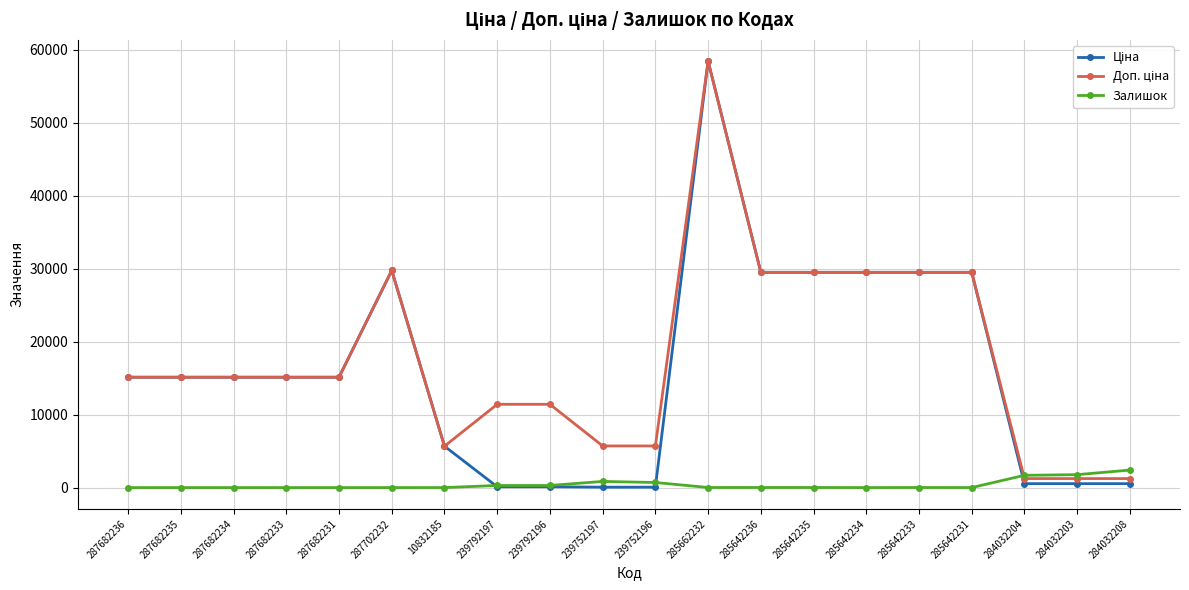

At which category is the sum across all series the highest?

285662232